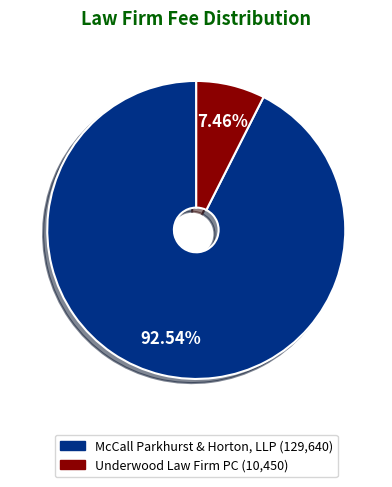

What percentage is the McCall Parkhurst & Horton, LLP slice, to the nearest percent?

93%